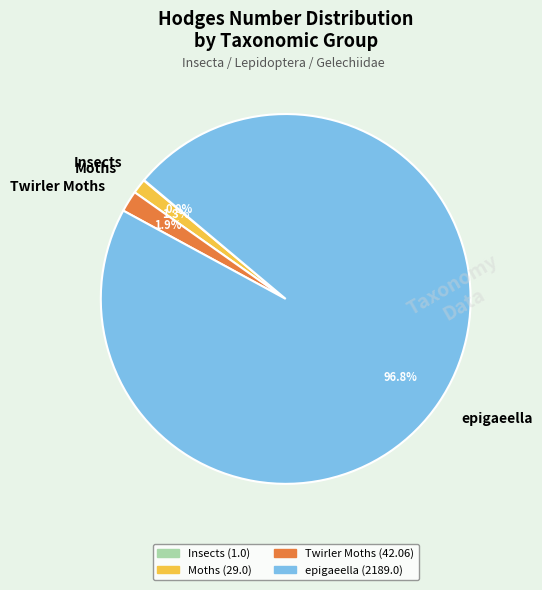

Is Twirler Moths the majority of the pie?

No